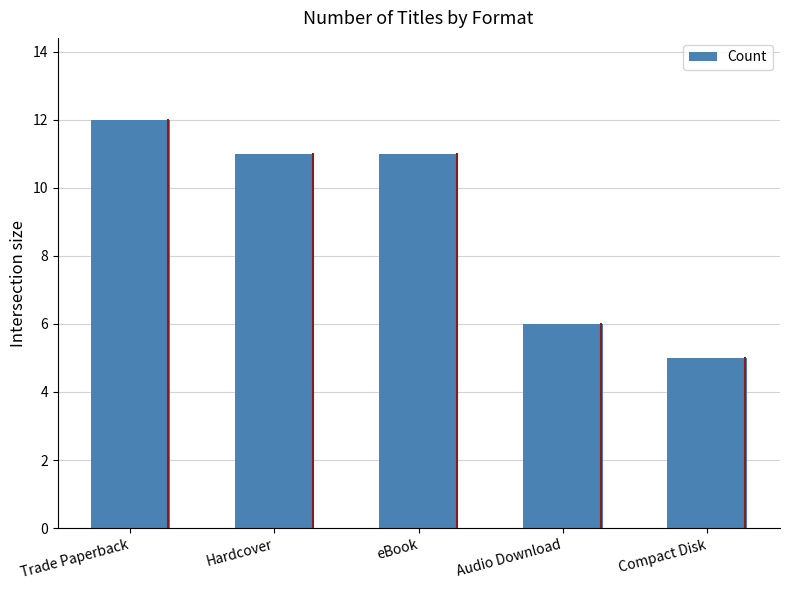

The value at Compact Disk is 9. True or false?

False